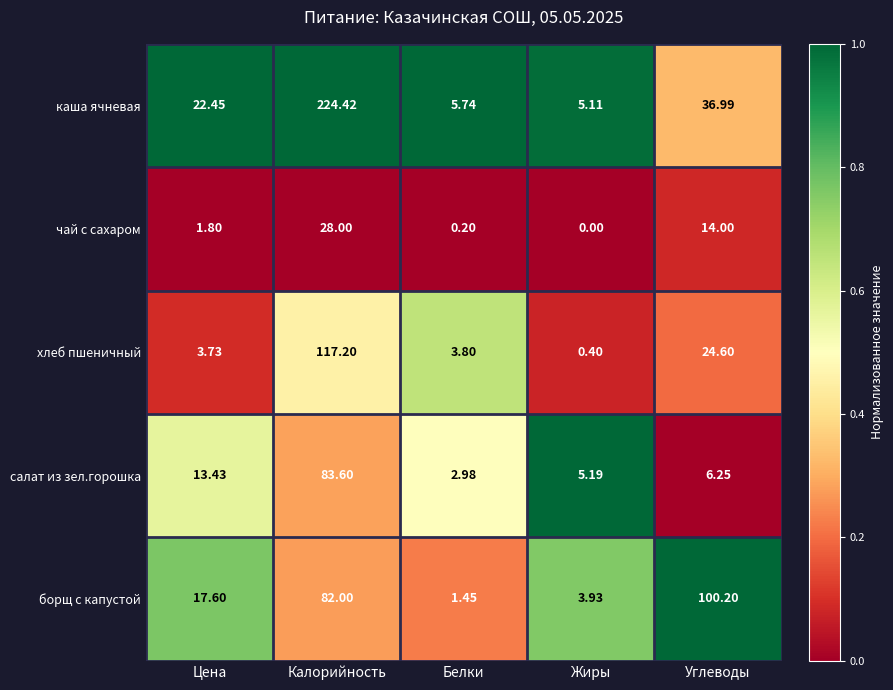

How many data points does each series have?

5